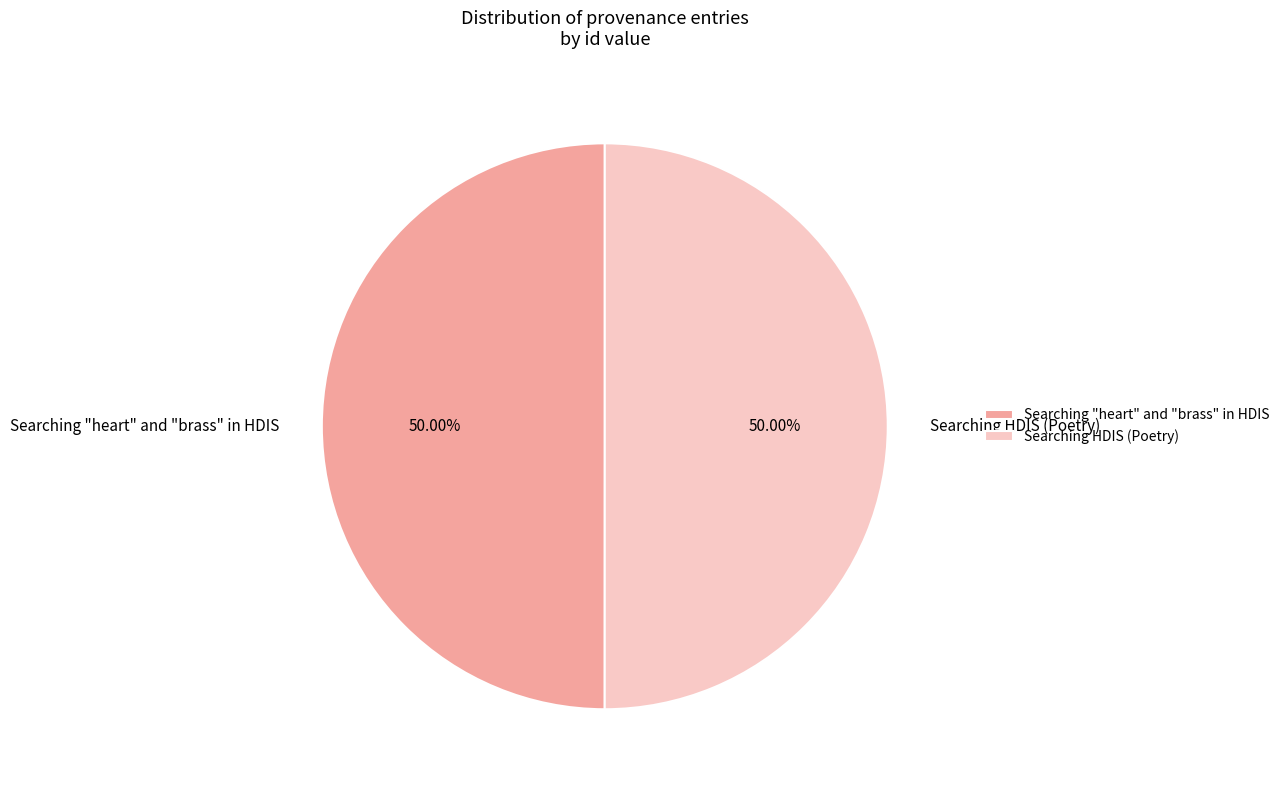

How many slices are in this pie chart?

2